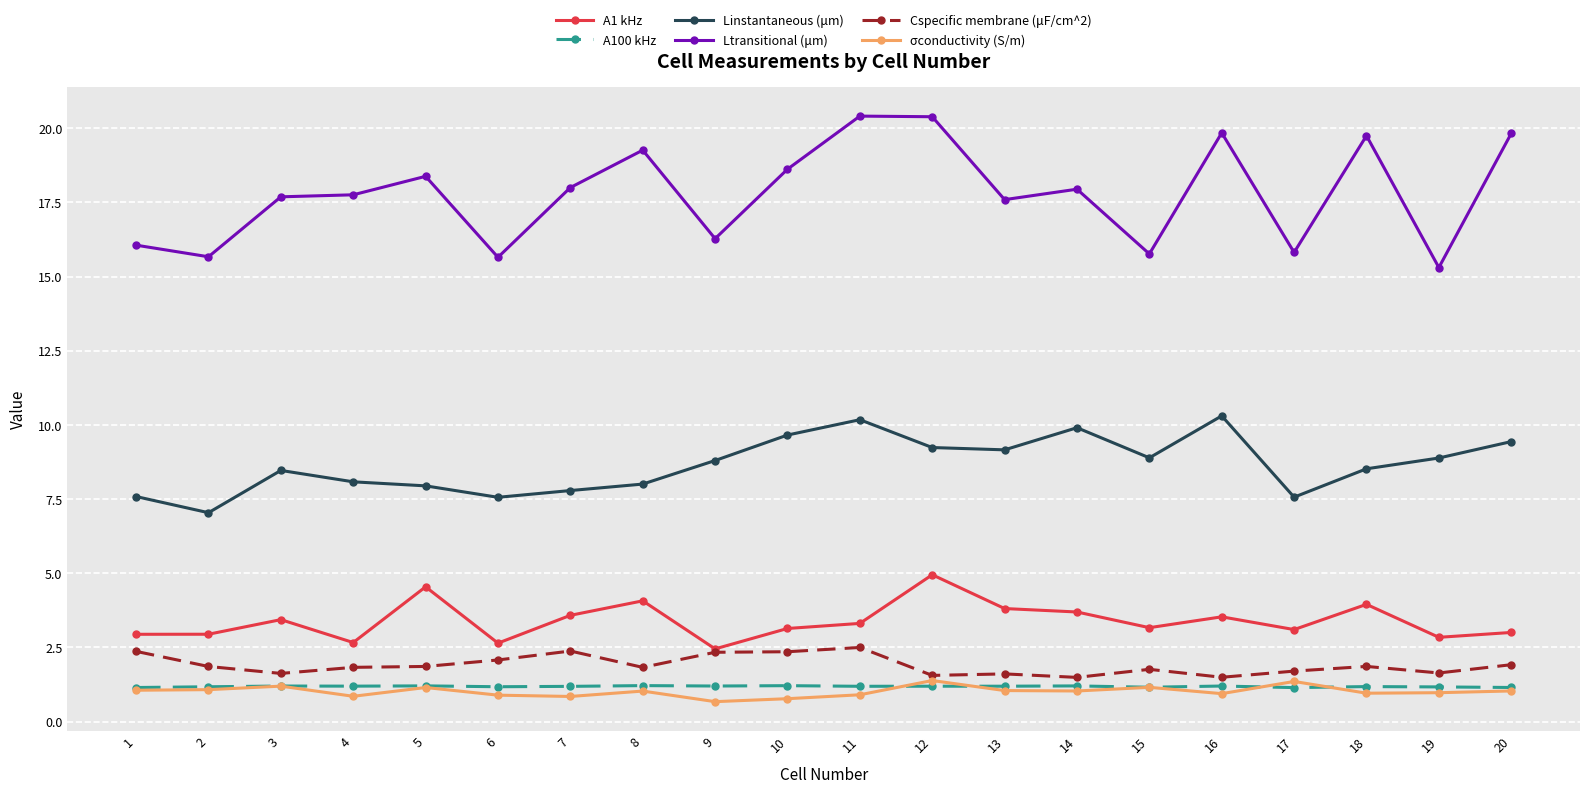

What is the highest value of the A100 kHz series?

1.2